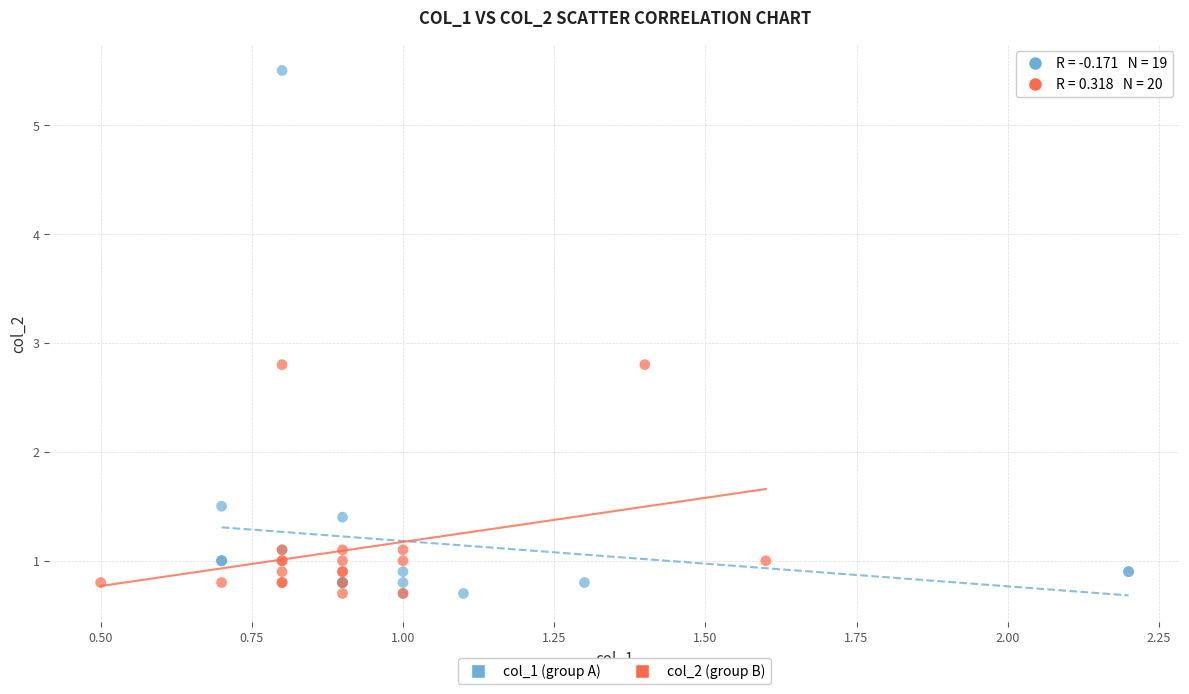

Which series has the largest Y range (max minus min)?

col_1 (group A)